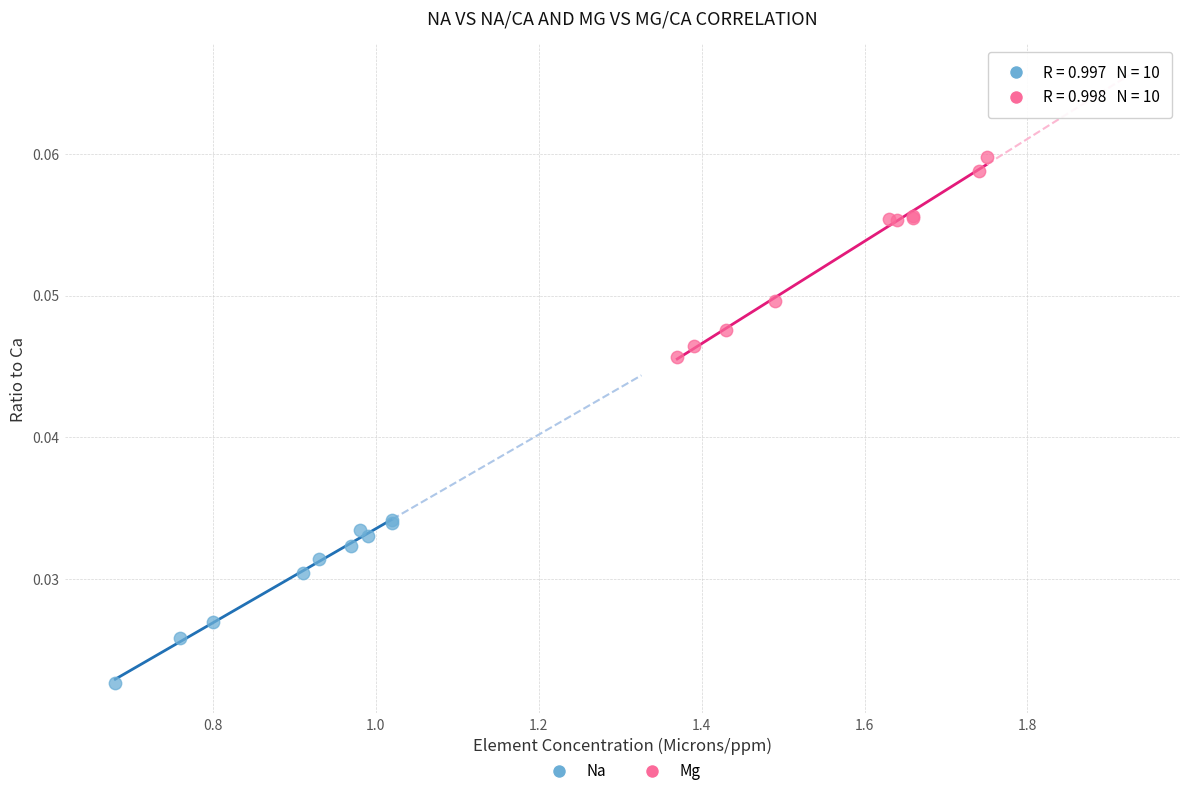

Which series contains the lowest Y value?

Na